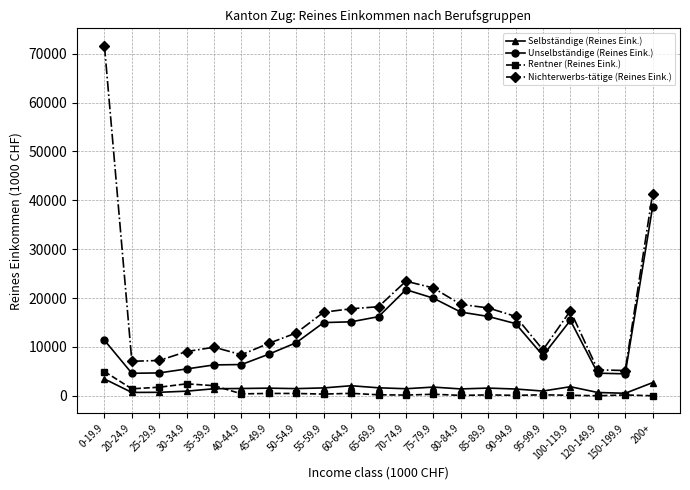

What is the maximum value for Nichterwerbs-tätige (Reines Eink.)?

71613.7